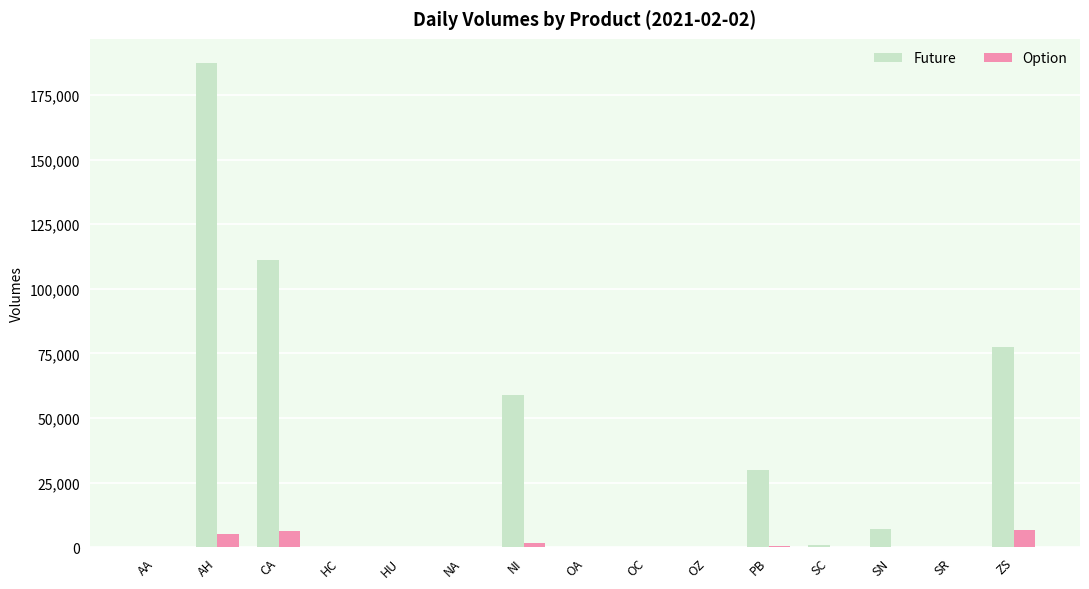

The value of Option at SC is 0. True or false?

True